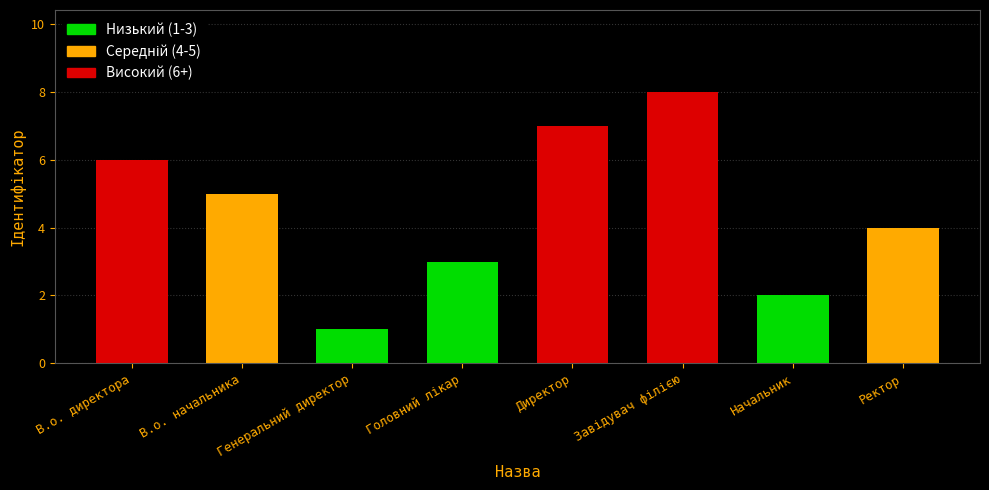

What is the difference between the second highest and second lowest values?

5